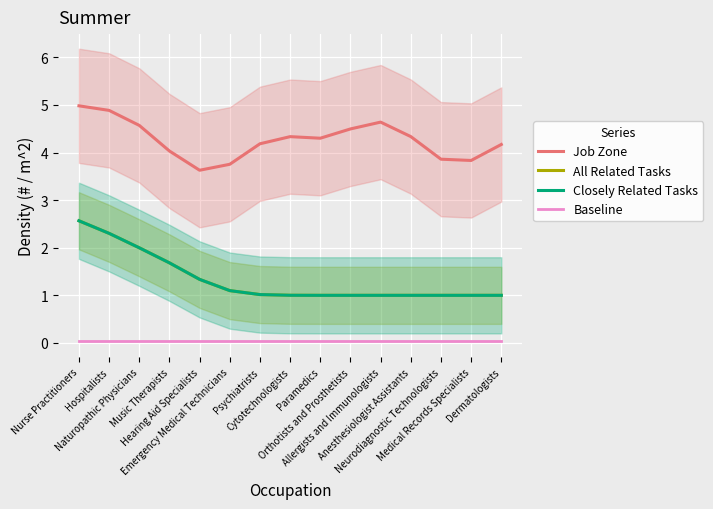

What is the average value of the All Related Tasks series?

1.3